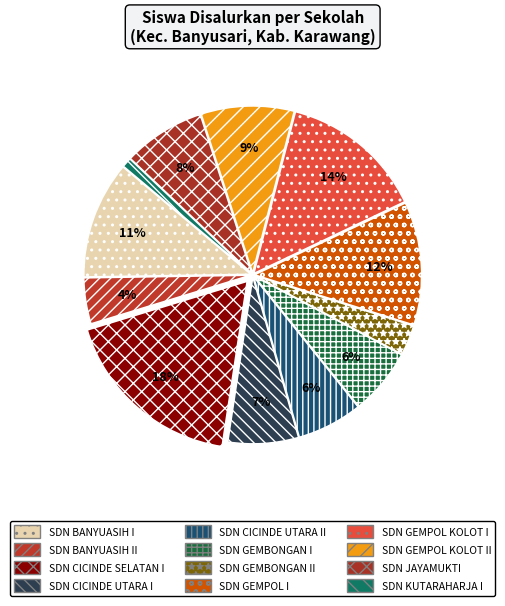

Which slice is the smallest?

SDN KUTARAHARJA I